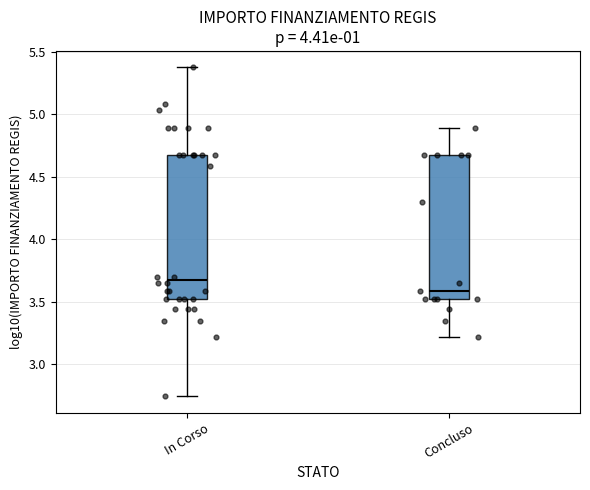

Which box has the lowest median line?

Concluso